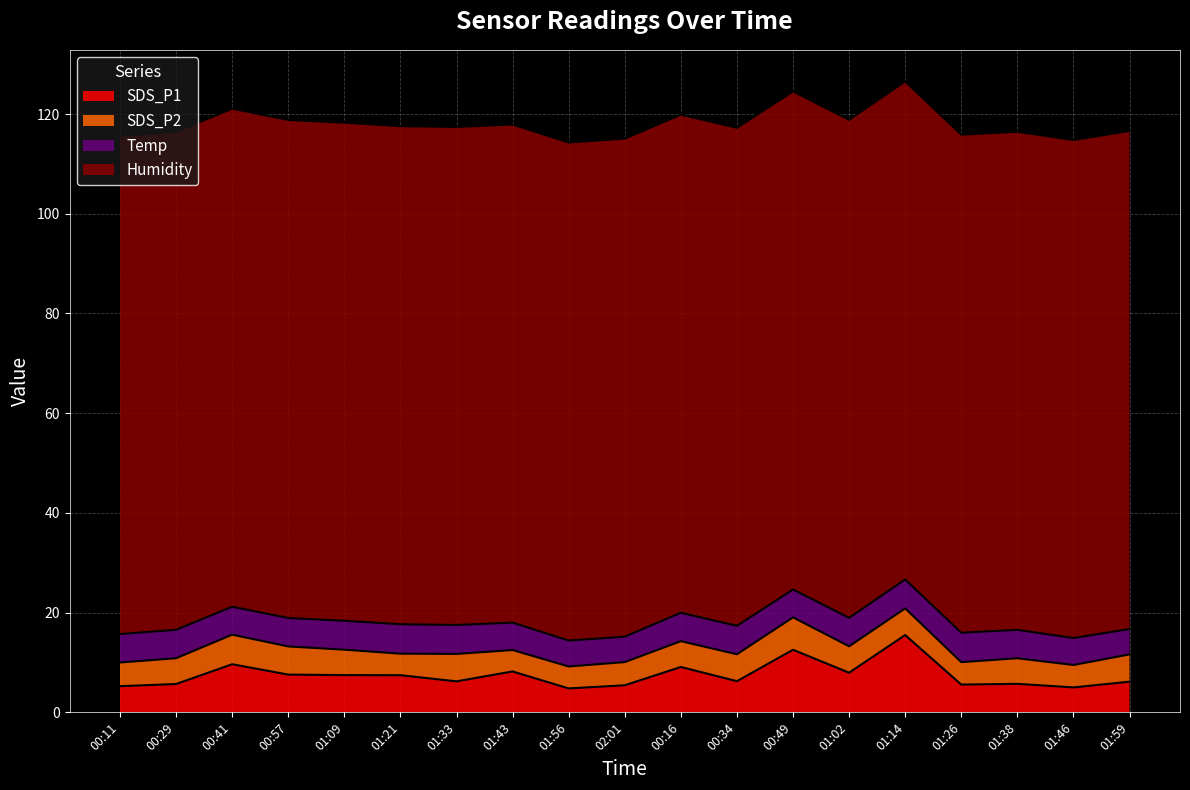

True or false: SDS_P1 and Humidity intersect in this chart.

False